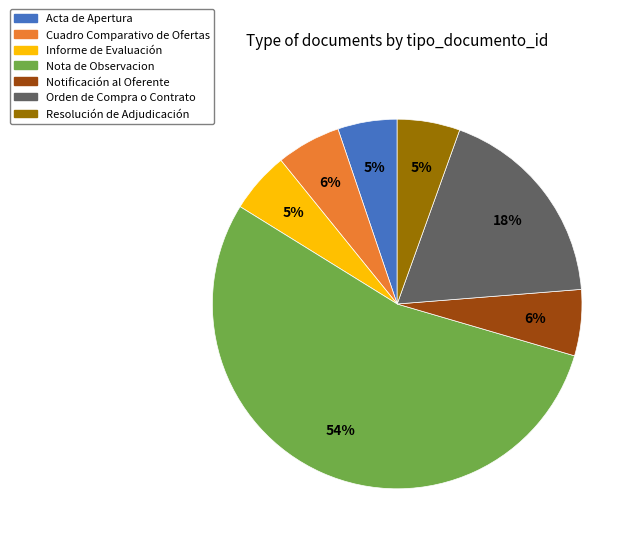

Which slice is the largest?

Nota de Observacion